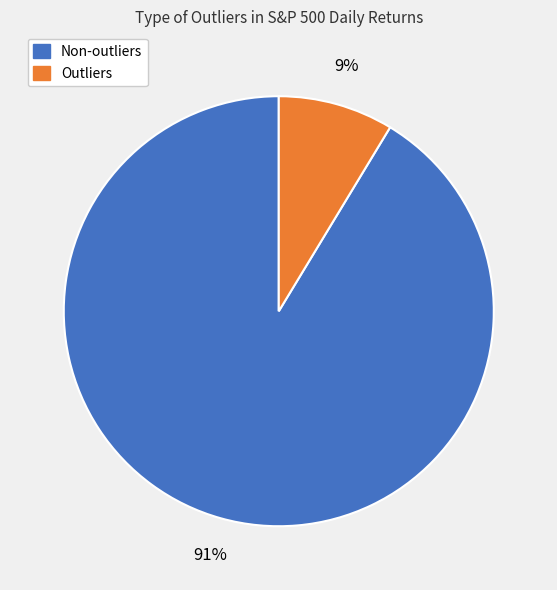

To the nearest percent, what is the average slice percentage?

50%